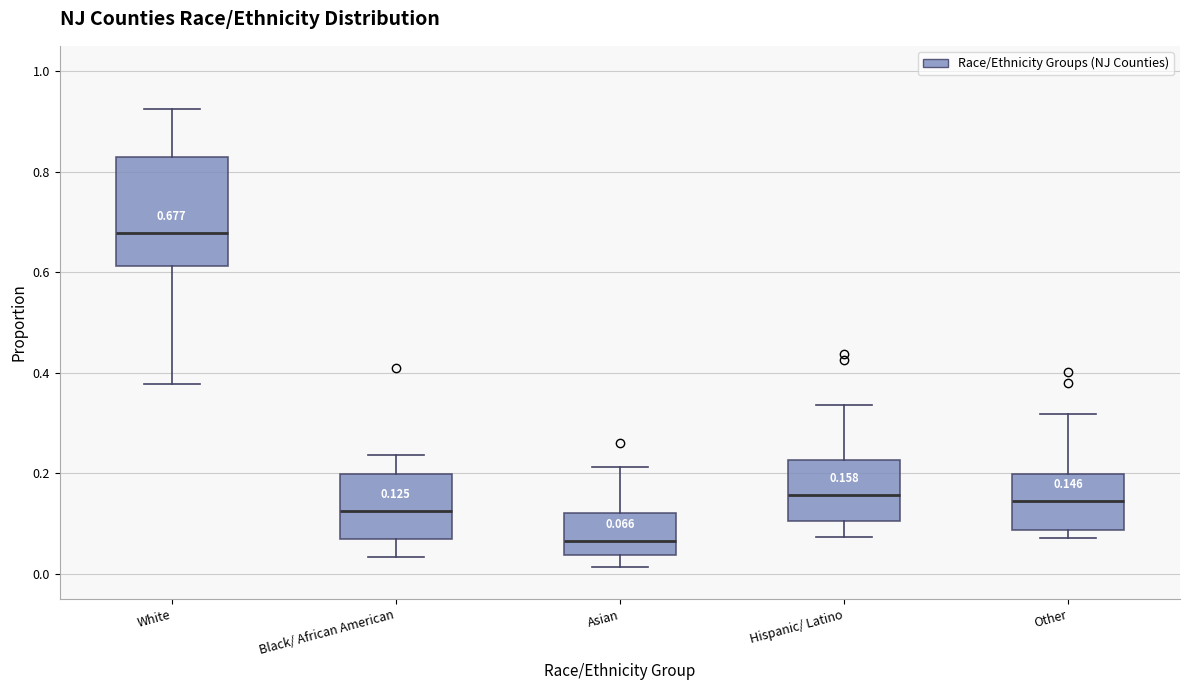

Which box has the lowest median line?

Asian